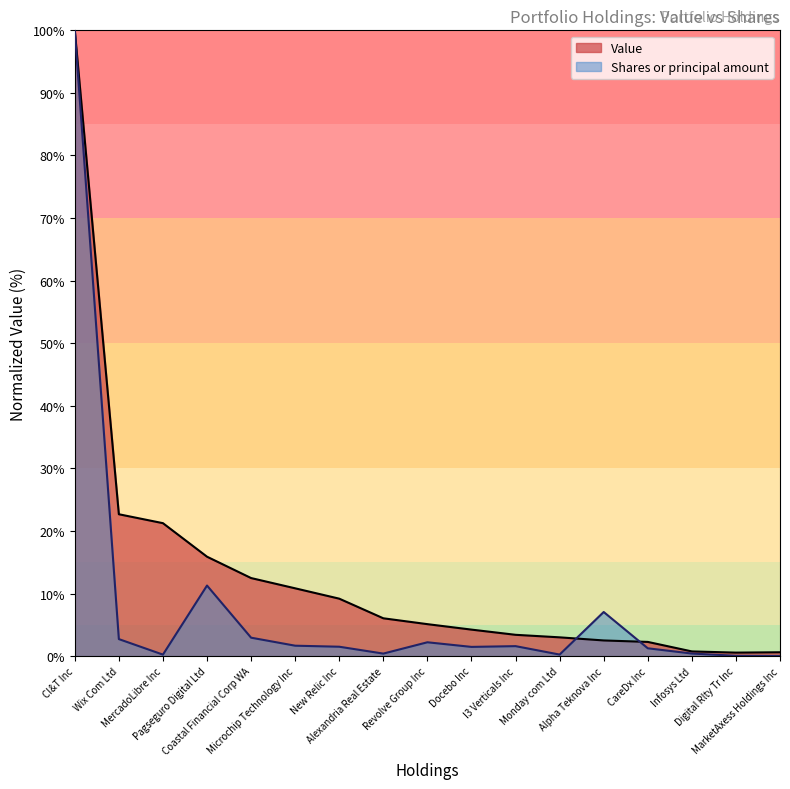

At which label does Value first exceed 5?

CI&T Inc